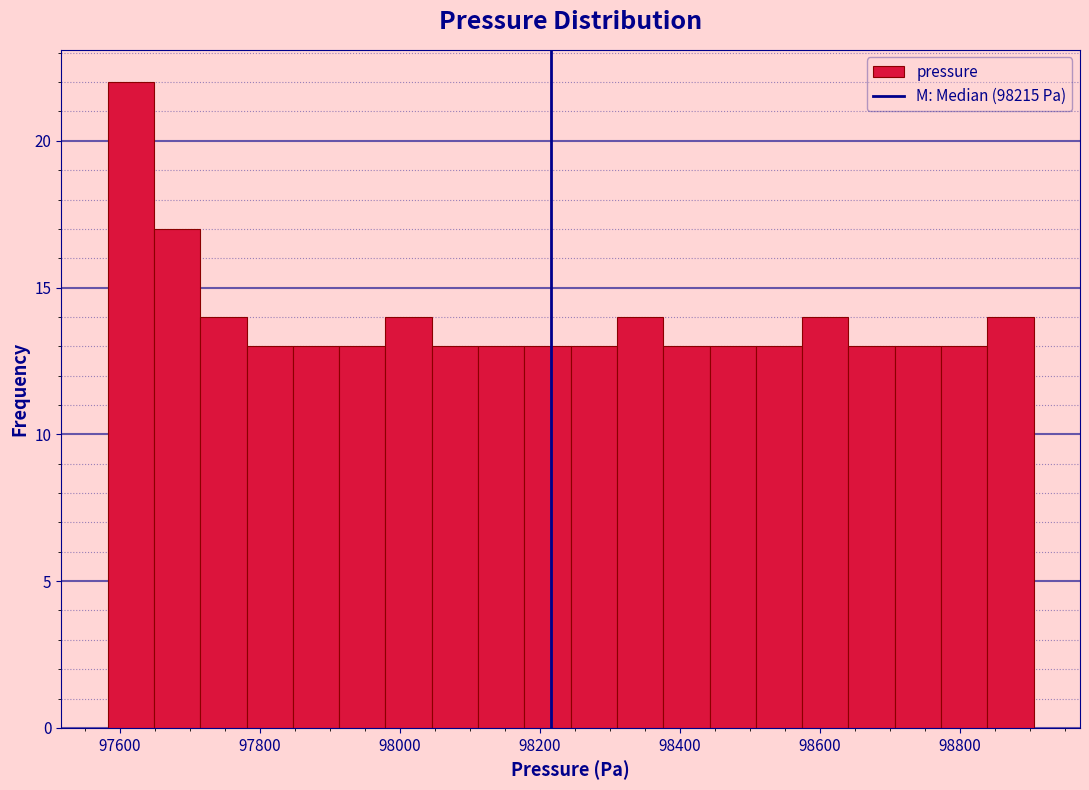

Around what value on the x-axis is the tallest bar? Give the approximate position of its centre, as read against the axis.

97620